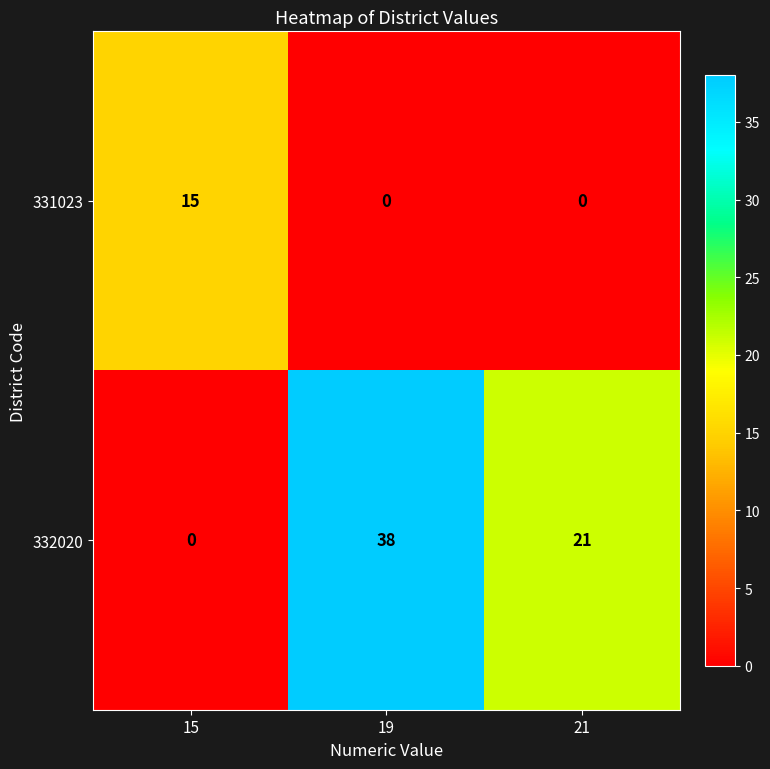

True or false: 331023 has a value of -7 at 21.

False